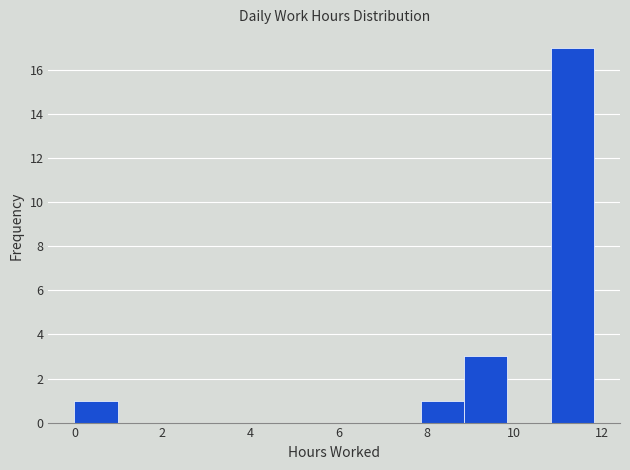

What is the height of the bar covering 7.8 to 8.8 on the x-axis? Neither the bar edges nor the heights are printed on the chart, so give them approximately, as read against the axes.

1